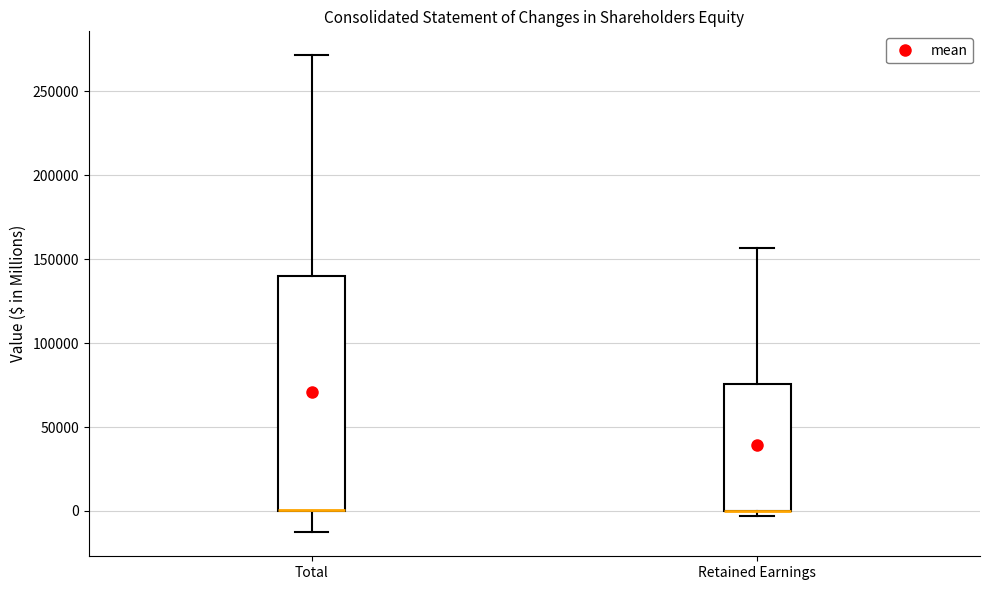

Where is the lower edge of the box for Retained Earnings on the y-axis? The values are not printed on the chart, so give them approximately, as read against the axis.

0